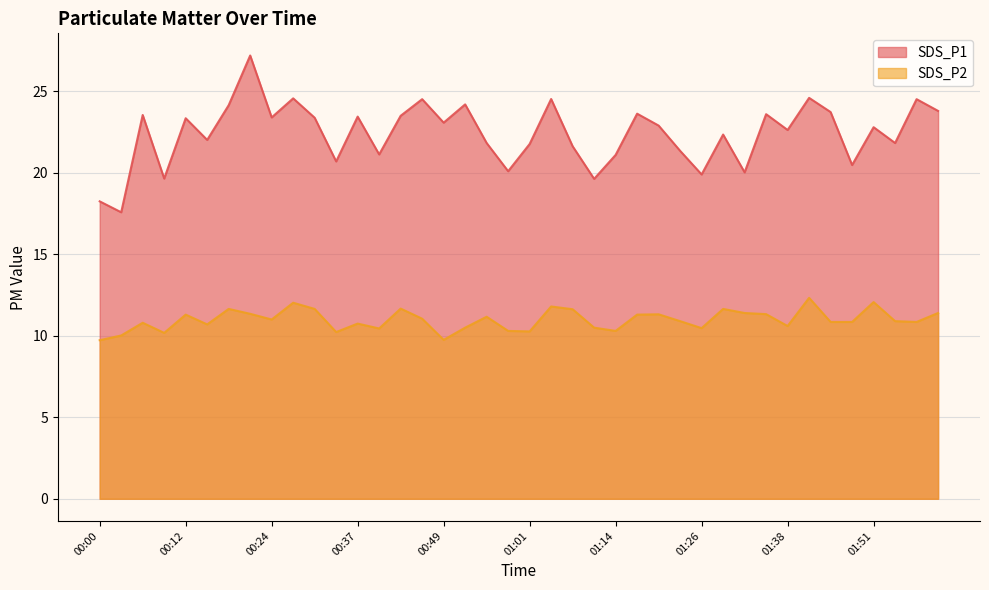

Is it true that SDS_P2 equals 10.5 at 01:10?

True